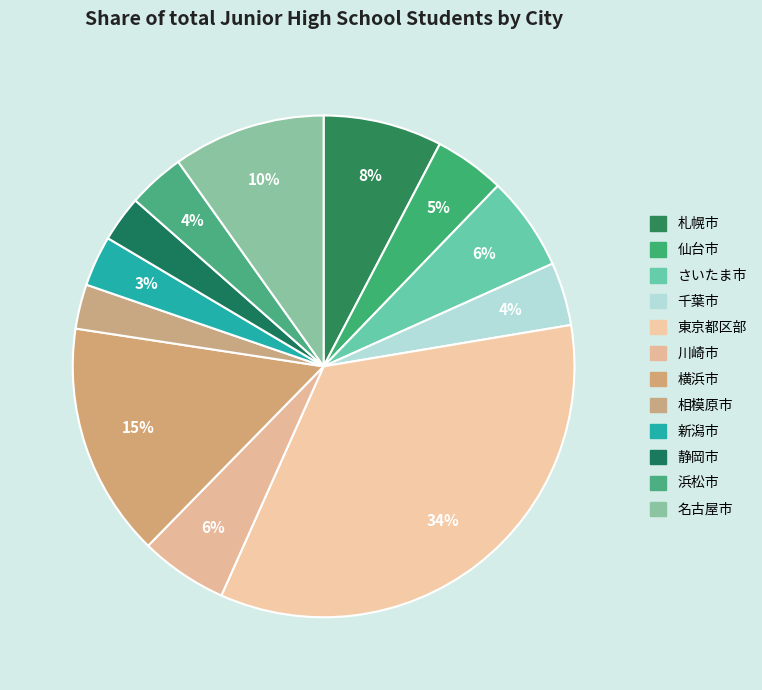

Which category has the smallest portion of the pie?

相模原市